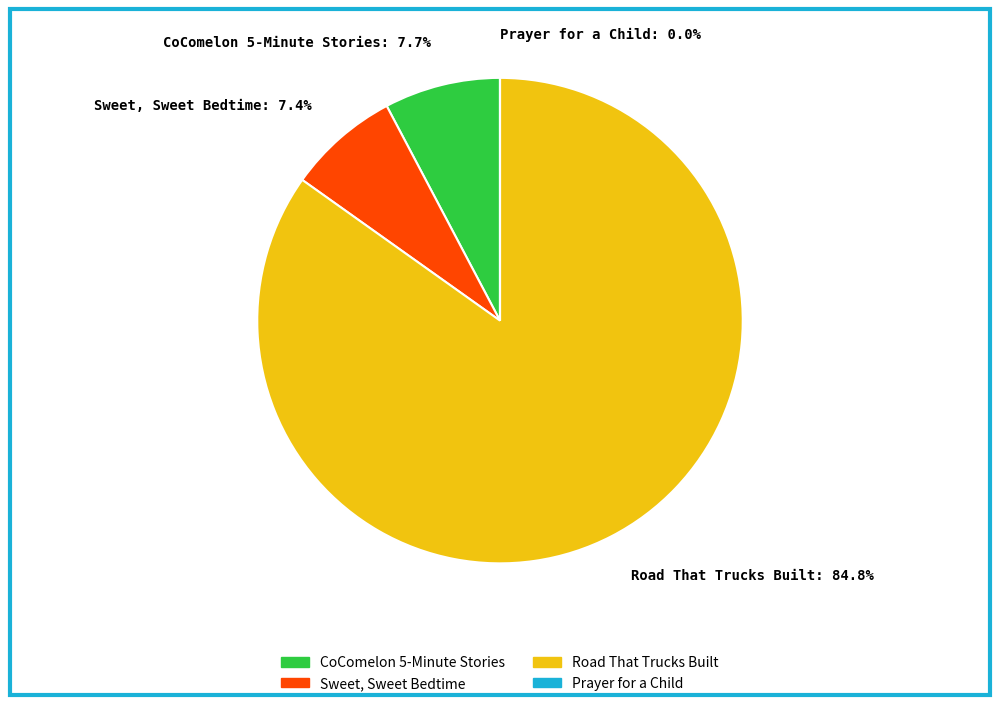

Is Road That Trucks Built: 84.8% the majority of the pie?

Yes